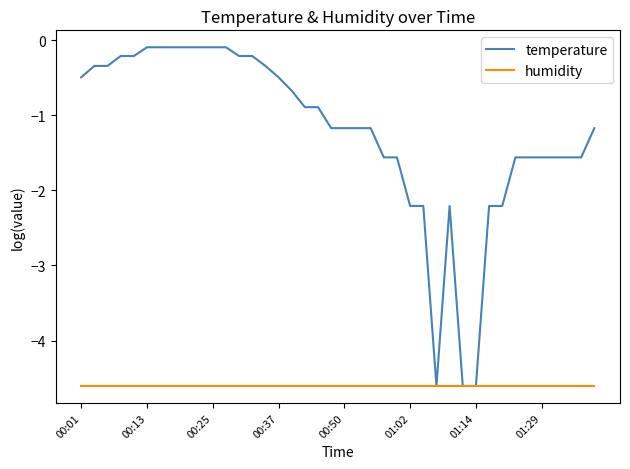

Reading right to left, list all the values displayed in this chart.

temperature: -1.2	-1.6	-1.6	-1.6	-1.6	-1.6	-1.6	-2.2	-2.2	-4.6	-4.6	-2.2	-4.6	-2.2	-2.2	-1.6	-1.6	-1.2	-1.2	-1.2	-1.2	-0.9	-0.9	-0.7	-0.5	-0.3	-0.2	-0.2	-0.1	-0.1	-0.1	-0.1	-0.1	-0.1	-0.1	-0.2	-0.2	-0.3	-0.3	-0.5
humidity: -4.6	-4.6	-4.6	-4.6	-4.6	-4.6	-4.6	-4.6	-4.6	-4.6	-4.6	-4.6	-4.6	-4.6	-4.6	-4.6	-4.6	-4.6	-4.6	-4.6	-4.6	-4.6	-4.6	-4.6	-4.6	-4.6	-4.6	-4.6	-4.6	-4.6	-4.6	-4.6	-4.6	-4.6	-4.6	-4.6	-4.6	-4.6	-4.6	-4.6